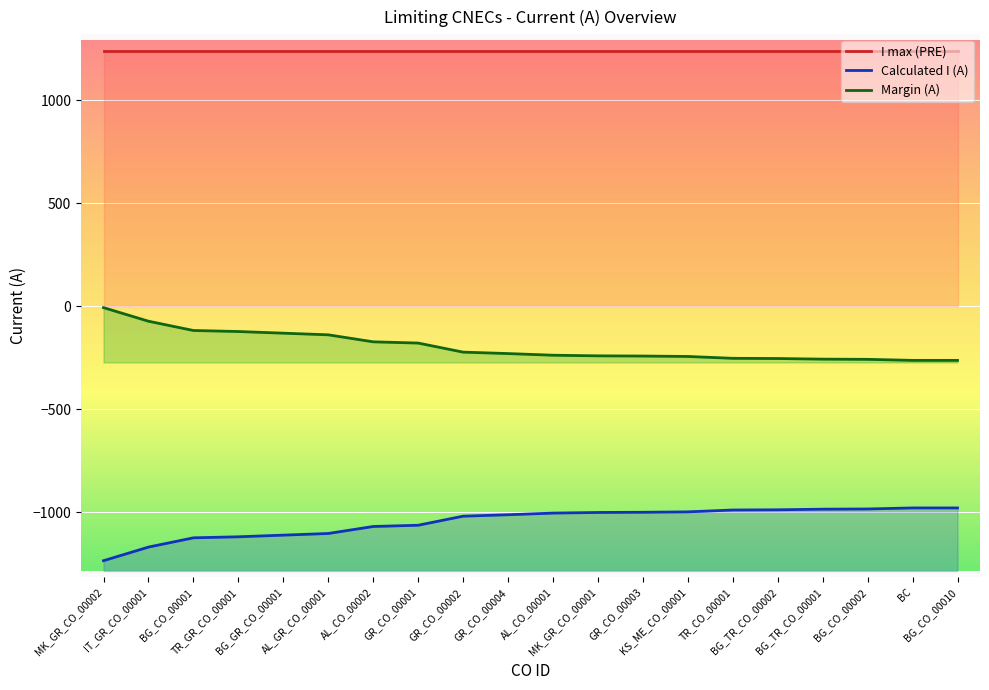

True or false: Margin (A) has more than 1 points higher than both neighbors.

False